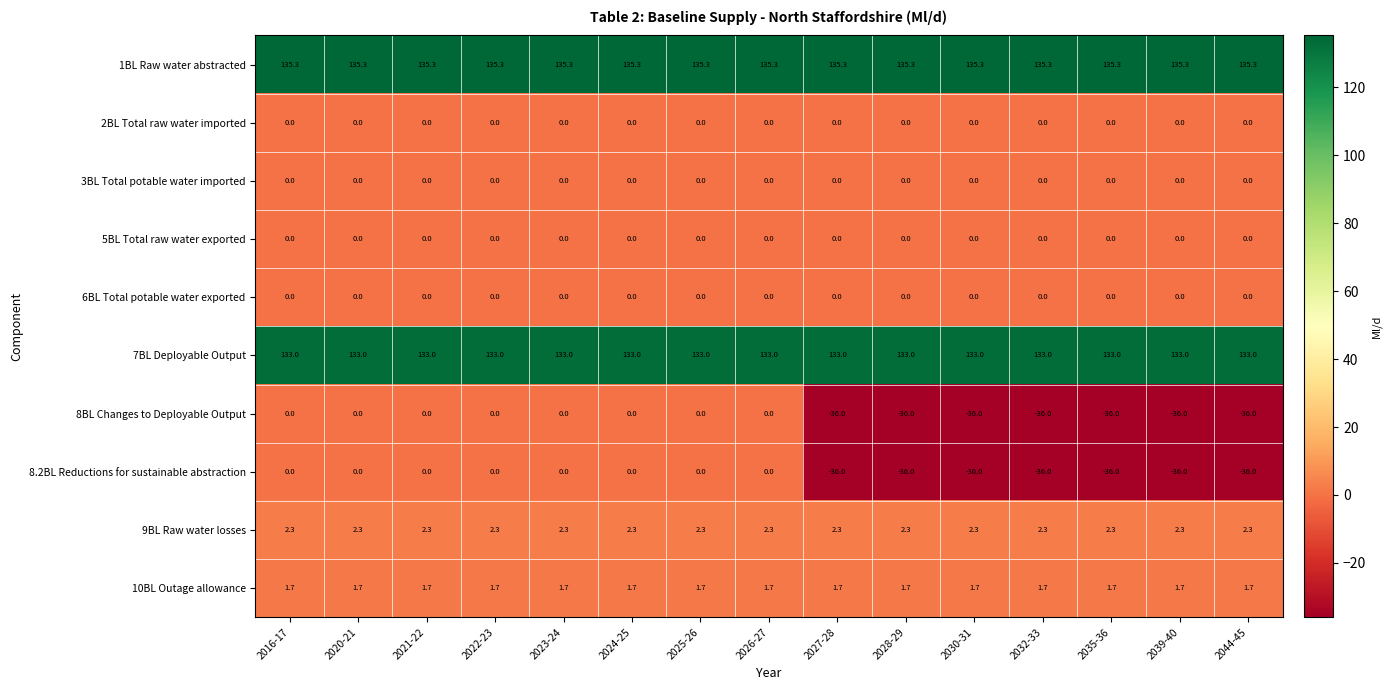

What is the total value across all series at 2022-23?

272.3